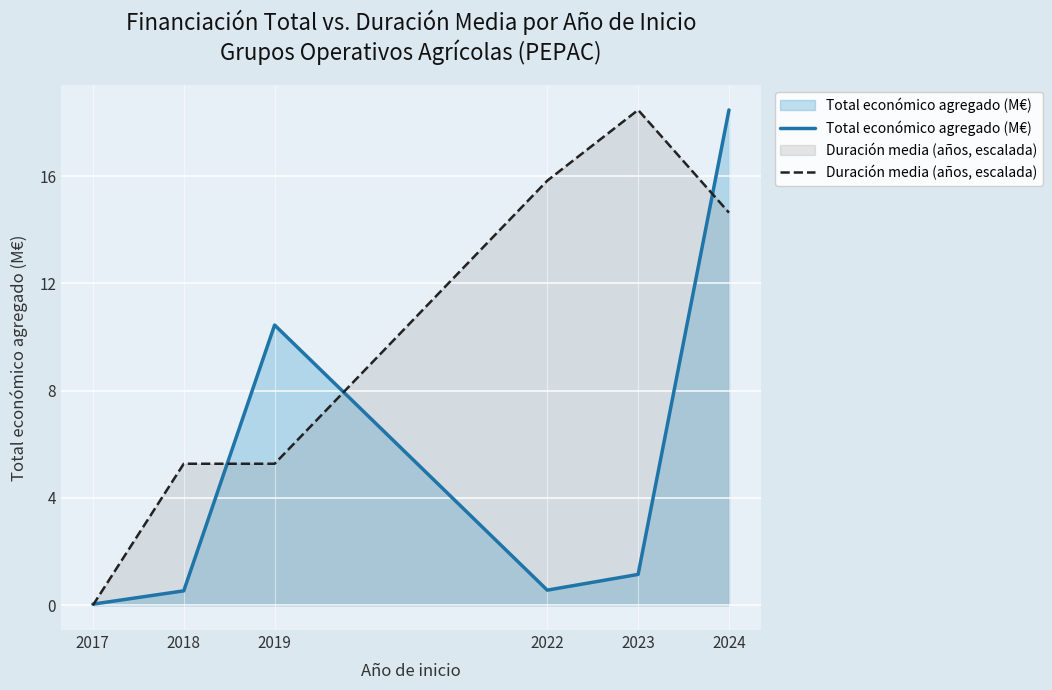

How many data points in Total económico agregado (M€) are above 1?

3